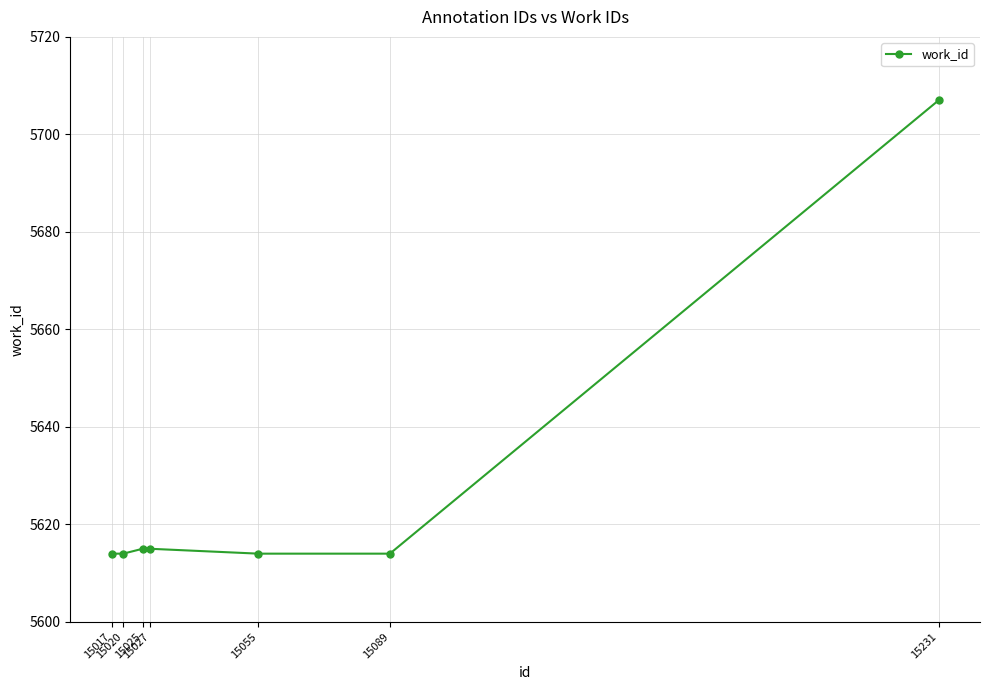

What is the sum of the values at 15025 and 15020?

11229